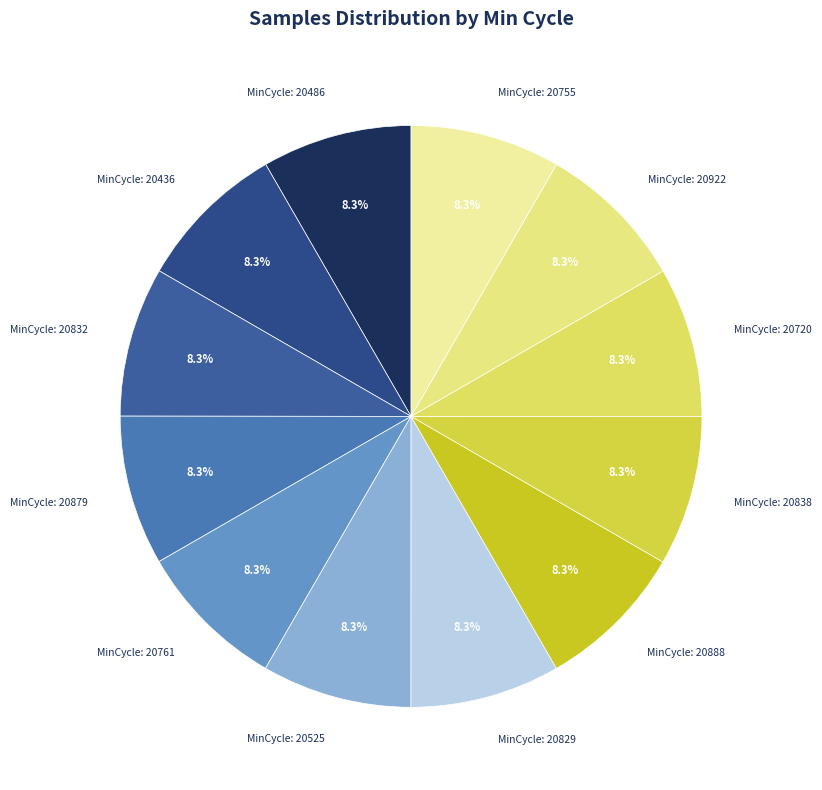

How many slices are in this pie chart?

12